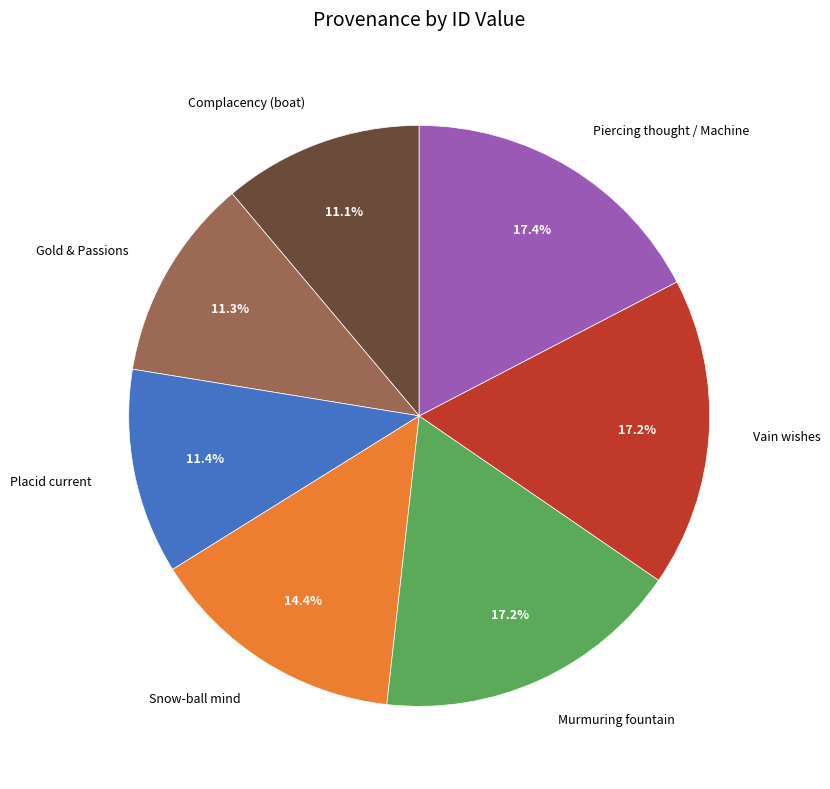

How many segments does this pie chart have?

7